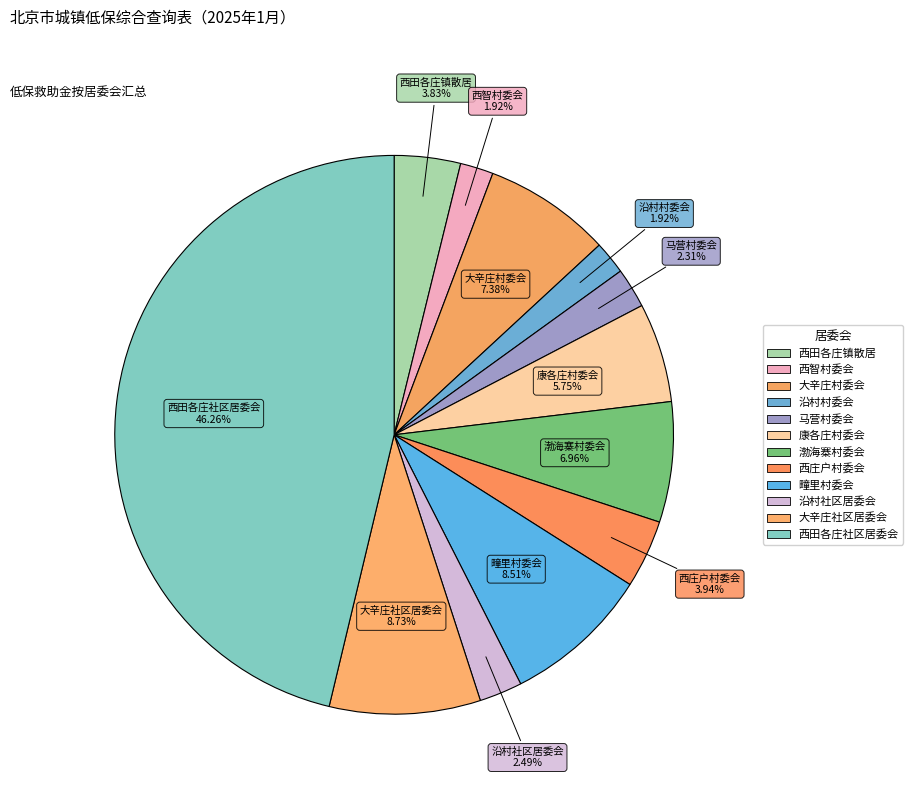

To the nearest percent, what percentage of the pie is 西庄户村委会?

4%